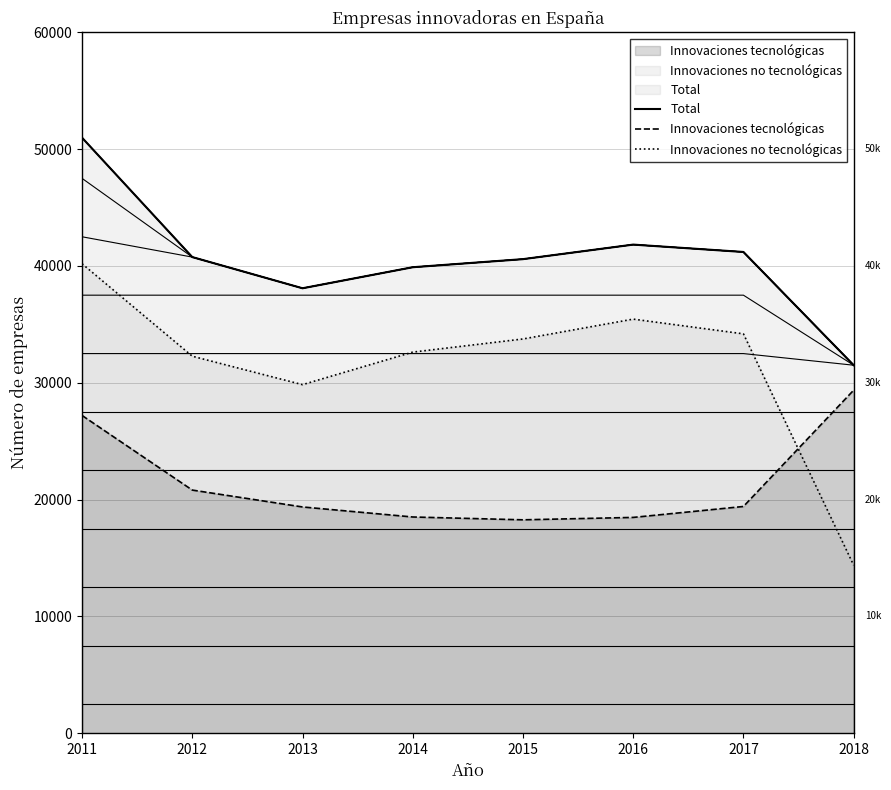

List the series in order of their peak value, highest first.

Total, Innovaciones no tecnológicas, Innovaciones tecnológicas